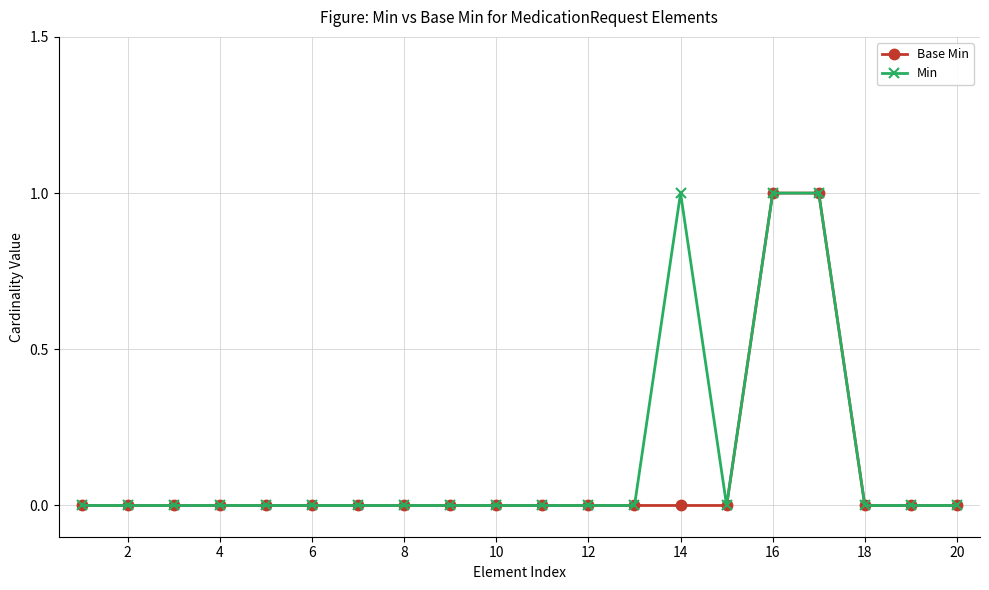

What are all the series names shown in the legend?

Base Min, Min